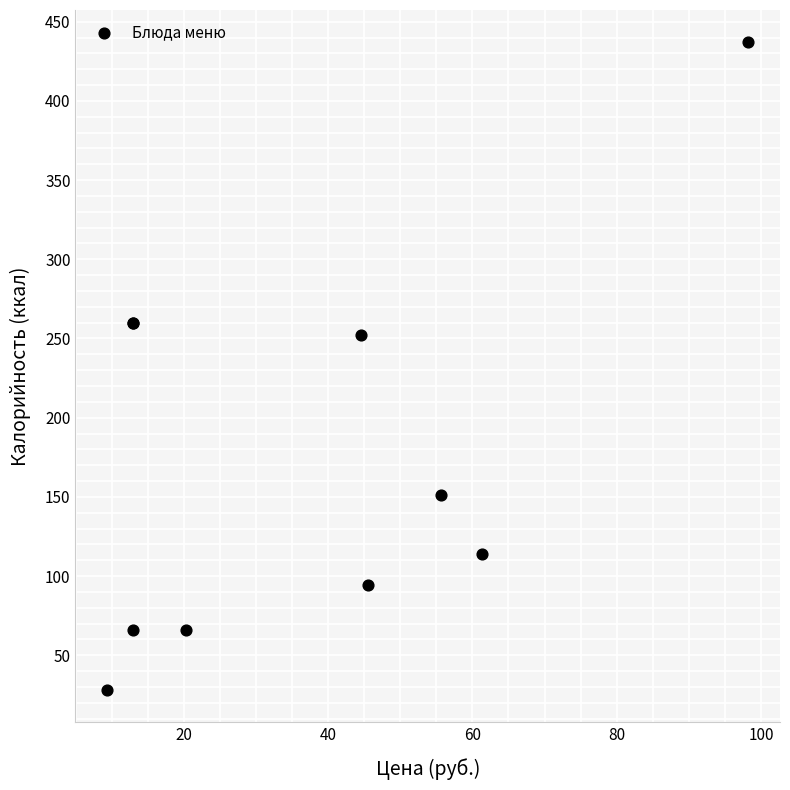

What Y value in the scatter plot is closest to 232?

252.0